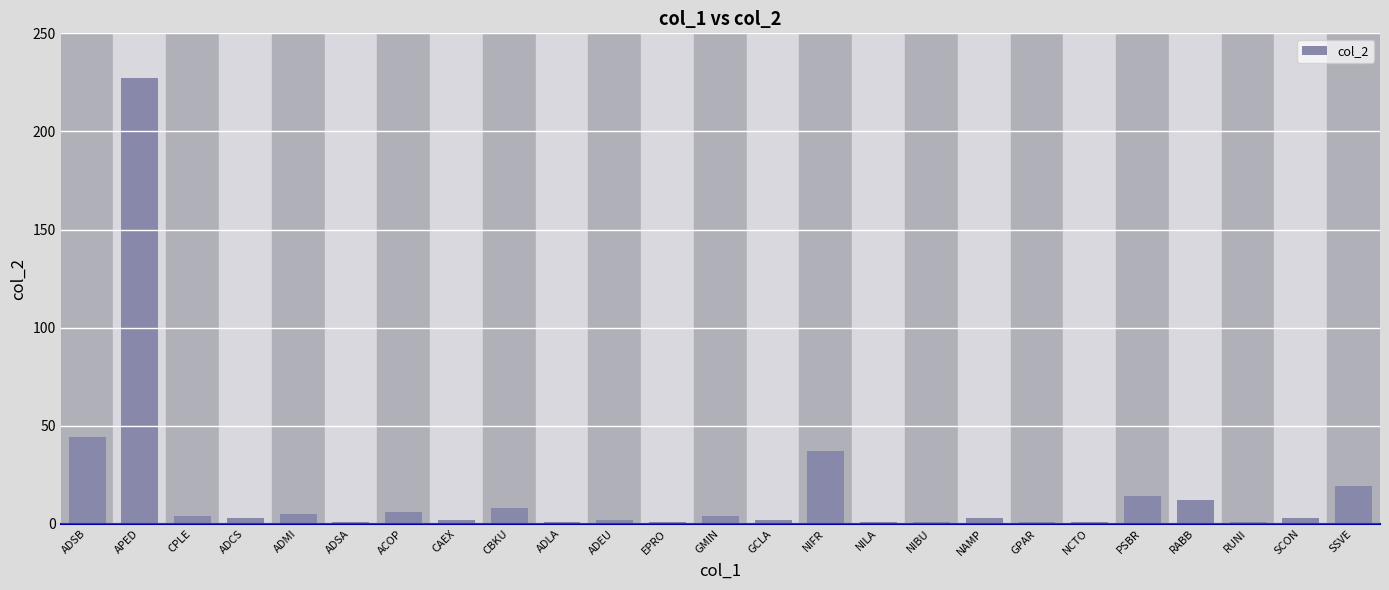

What is the maximum value shown in the chart?

227